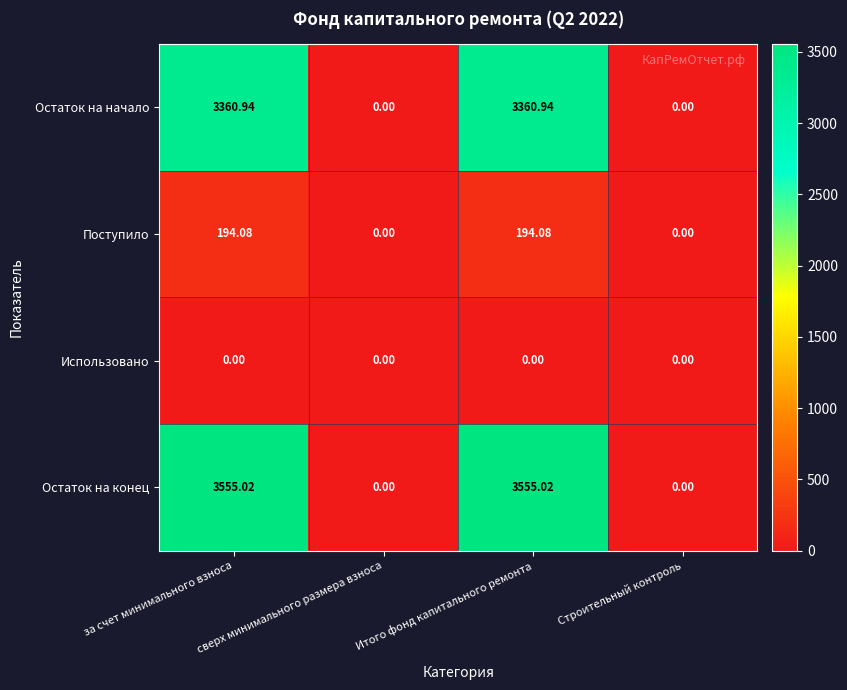

Which series has the widest spread of values?

Остаток на конец